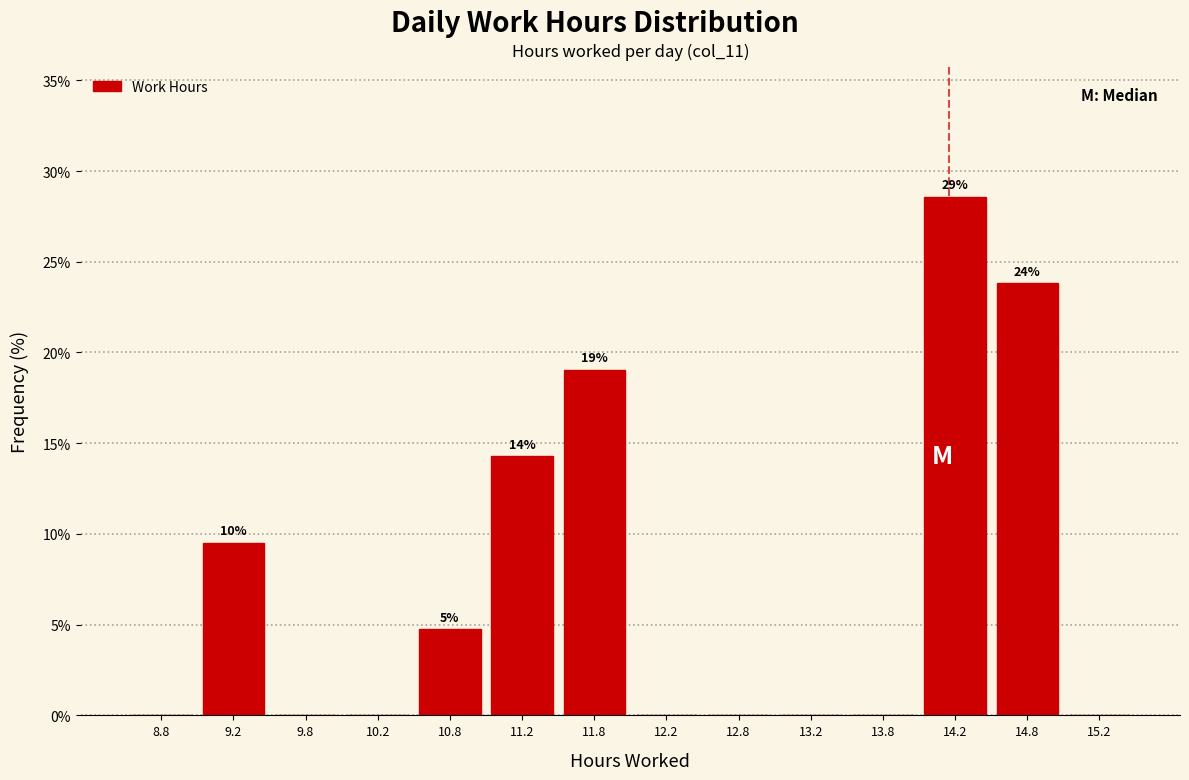

Which range on the x-axis has the tallest bar?

14.0 to 14.5